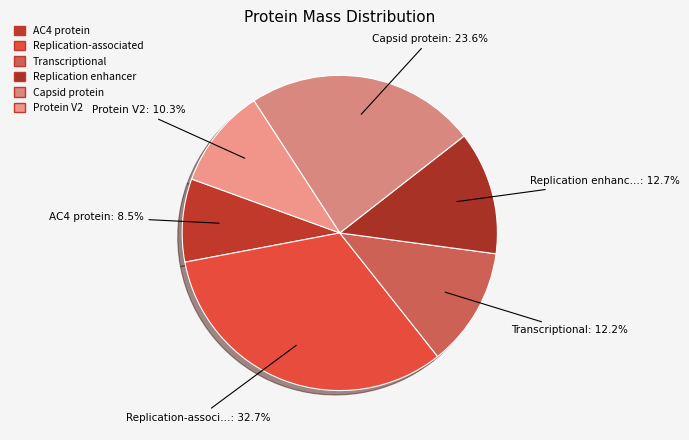

What is the largest slice in the pie chart?

Replication-associated